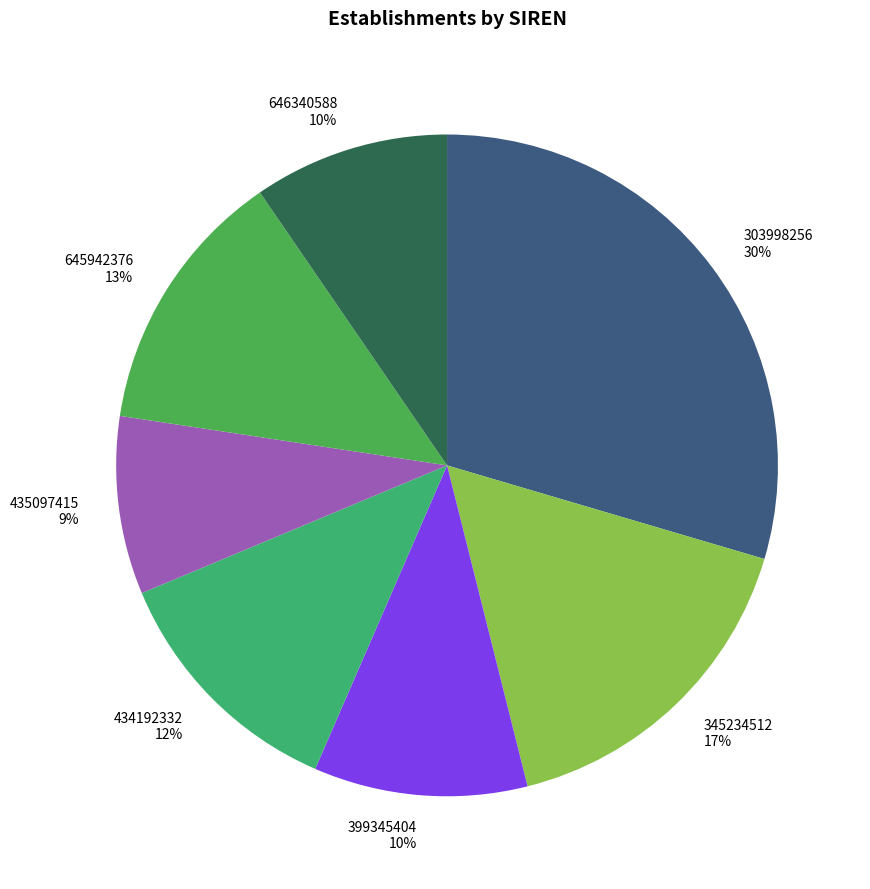

What percentage is the 303998256 slice, to the nearest percent?

30%